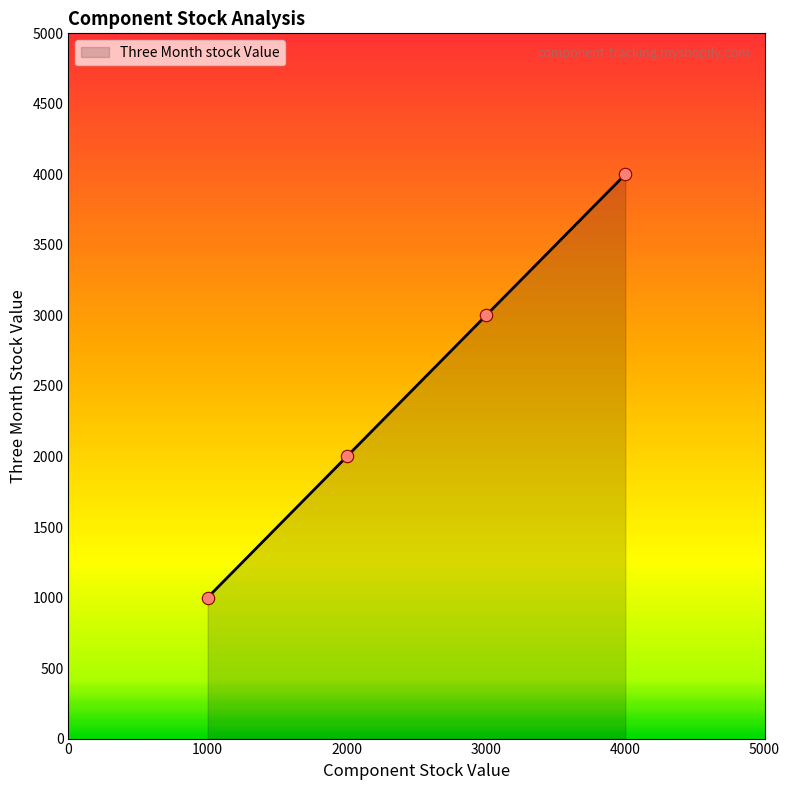

What is the ratio of the value at 4000 to the value at 1000?

4.0